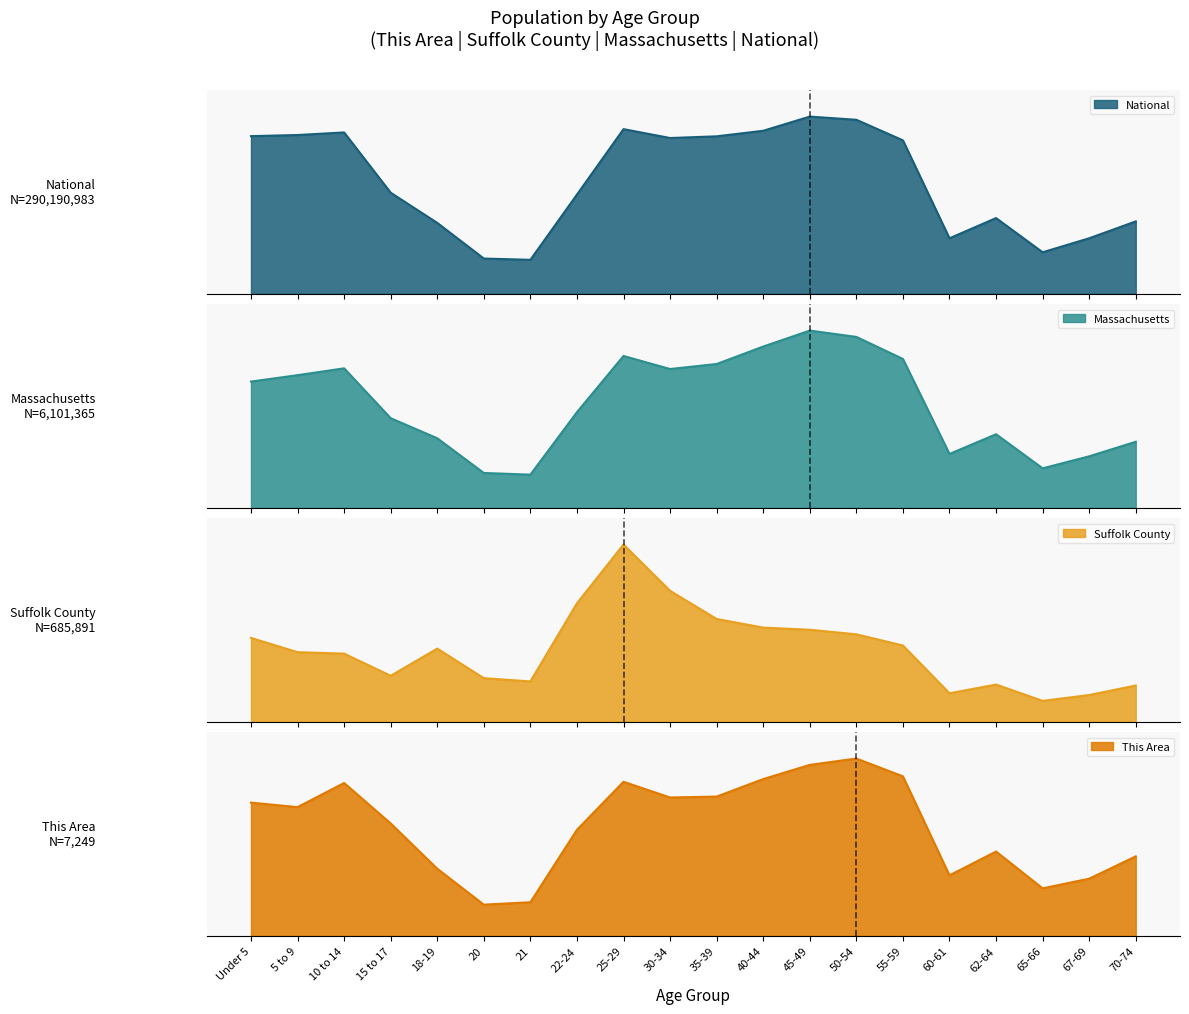

What is the difference between the maximum and minimum values in the National series?

0.8